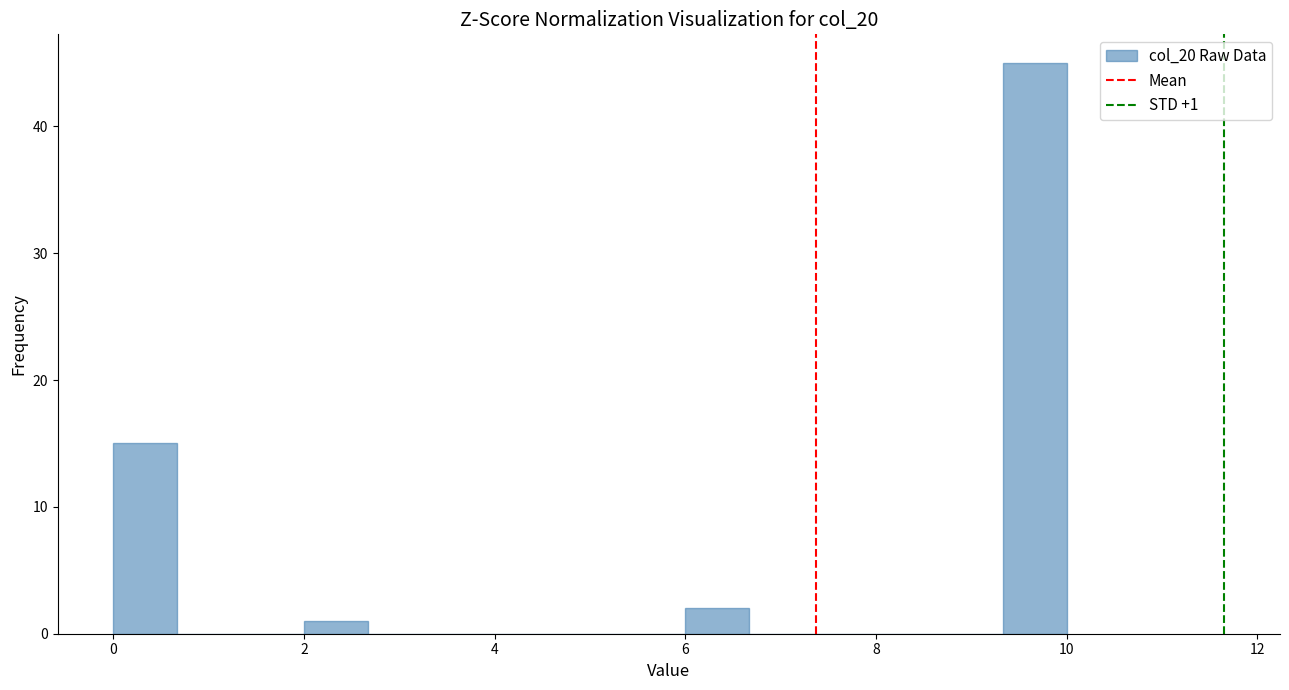

Read against the x-axis, roughly where is the centre of the tallest bar?

9.6